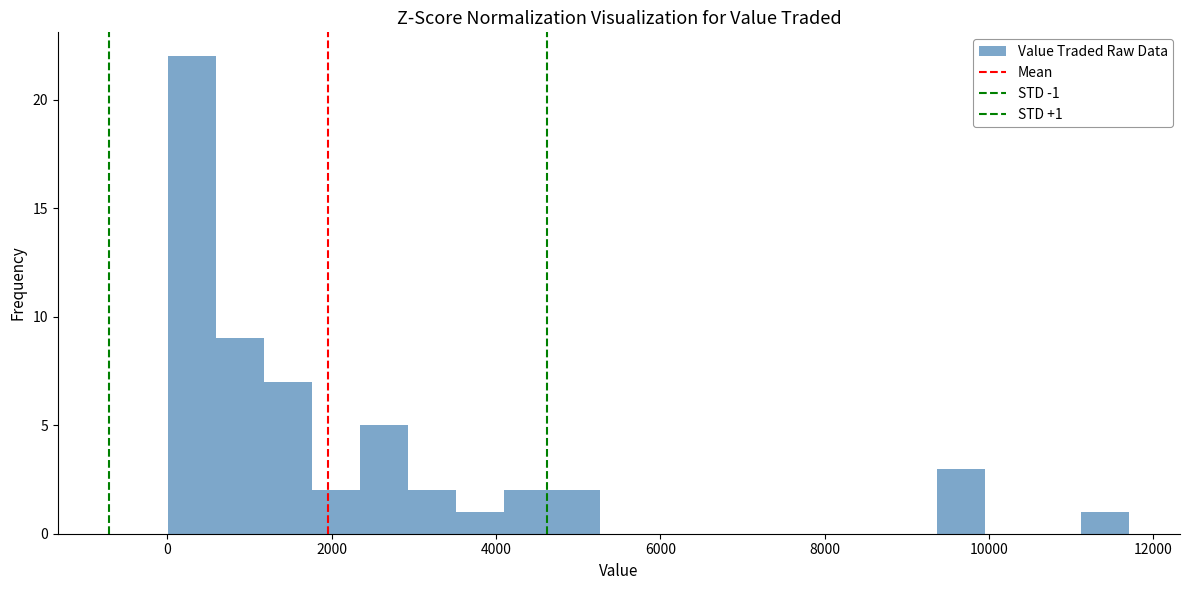

Around what value on the x-axis is the tallest bar? Give the approximate position of its centre, as read against the axis.

200